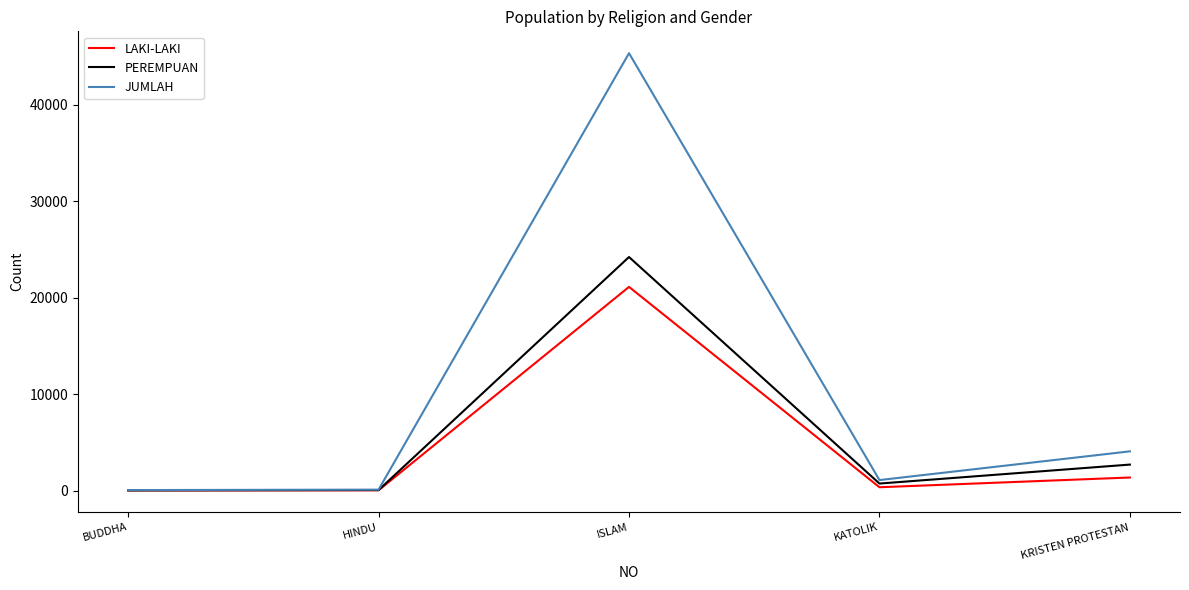

Which series has the largest range (max minus min)?

JUMLAH